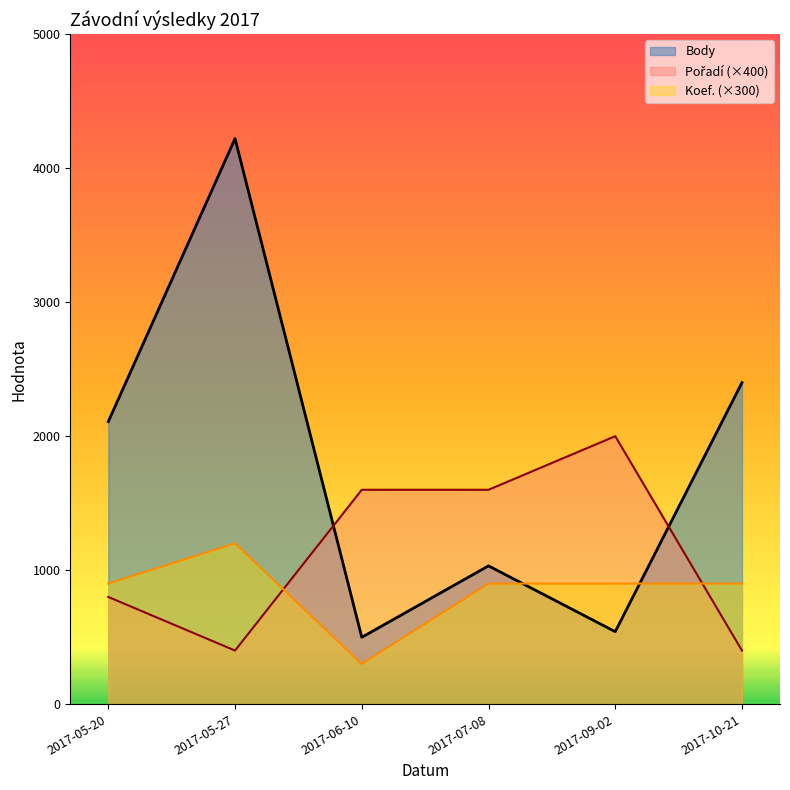

How many distinct data groups are displayed?

3